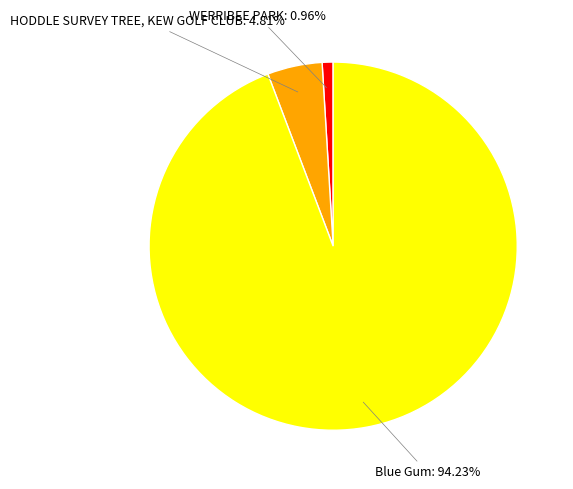

Rank the categories by value from highest to lowest.

Blue Gum, HODDLE SURVEY TREE, KEW GOLF CLUB, WERRIBEE PARK